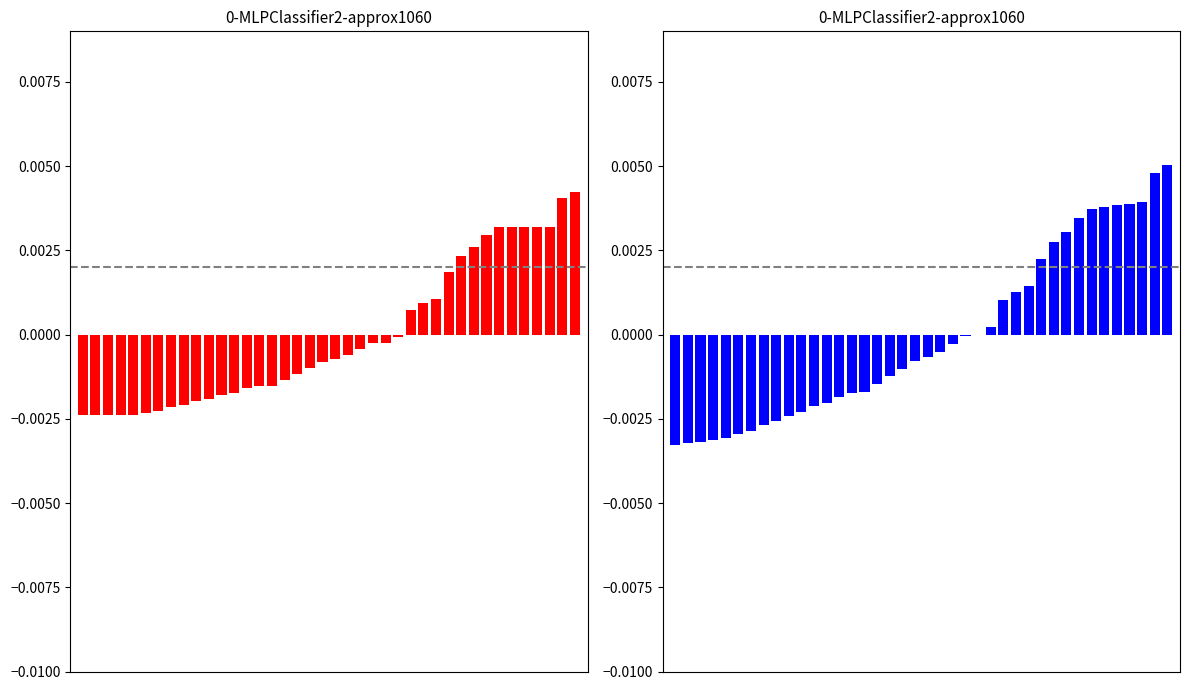

How many positive values are there?

15